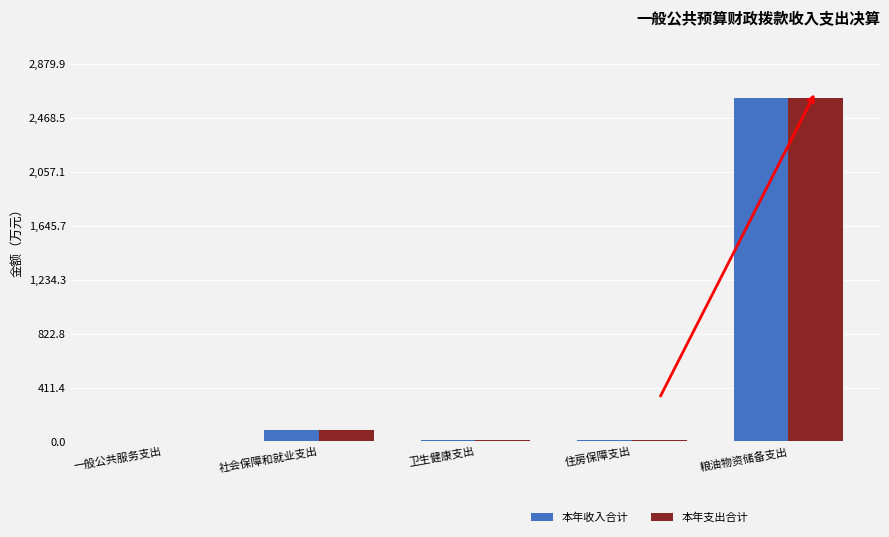

What is the average value of the 本年收入合计 series?

545.2